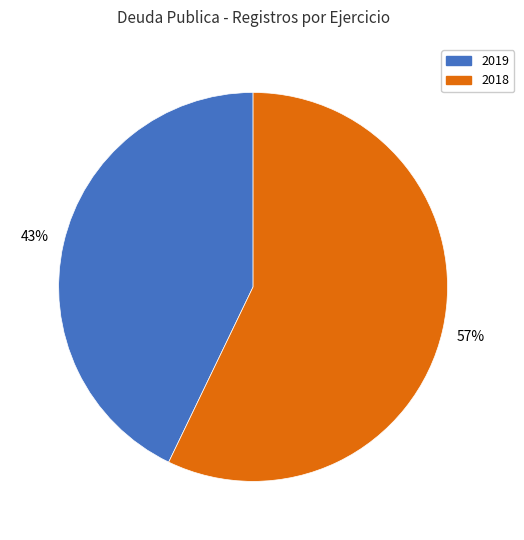

Between 2018 and 2019, which is larger?

2018